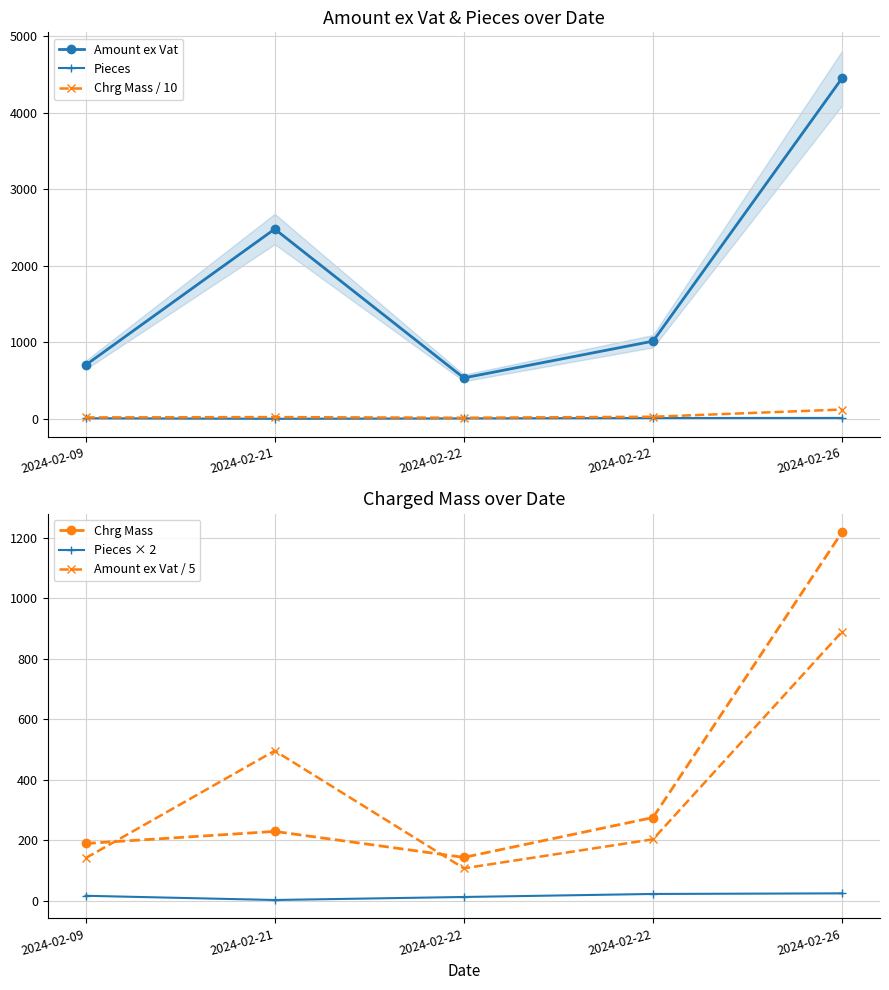

Which category has the lowest value across all series?

2024-02-21